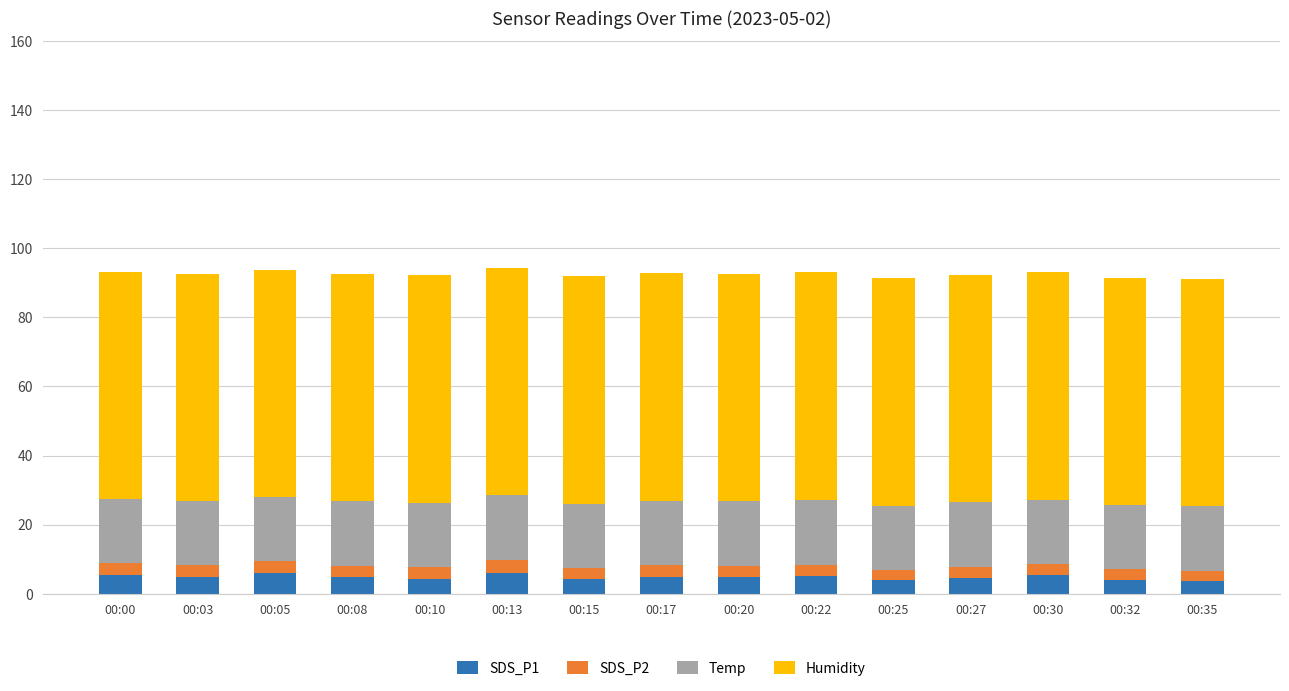

What is the total value across all series at 00:35?

91.2